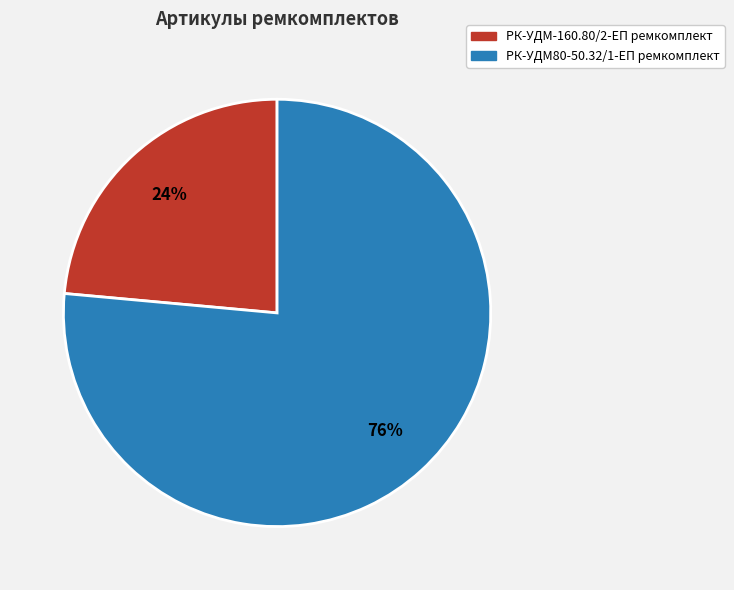

The РК-УДМ-160.80/2-ЕП ремкомплект slice represents 18% of the pie. True or false?

False